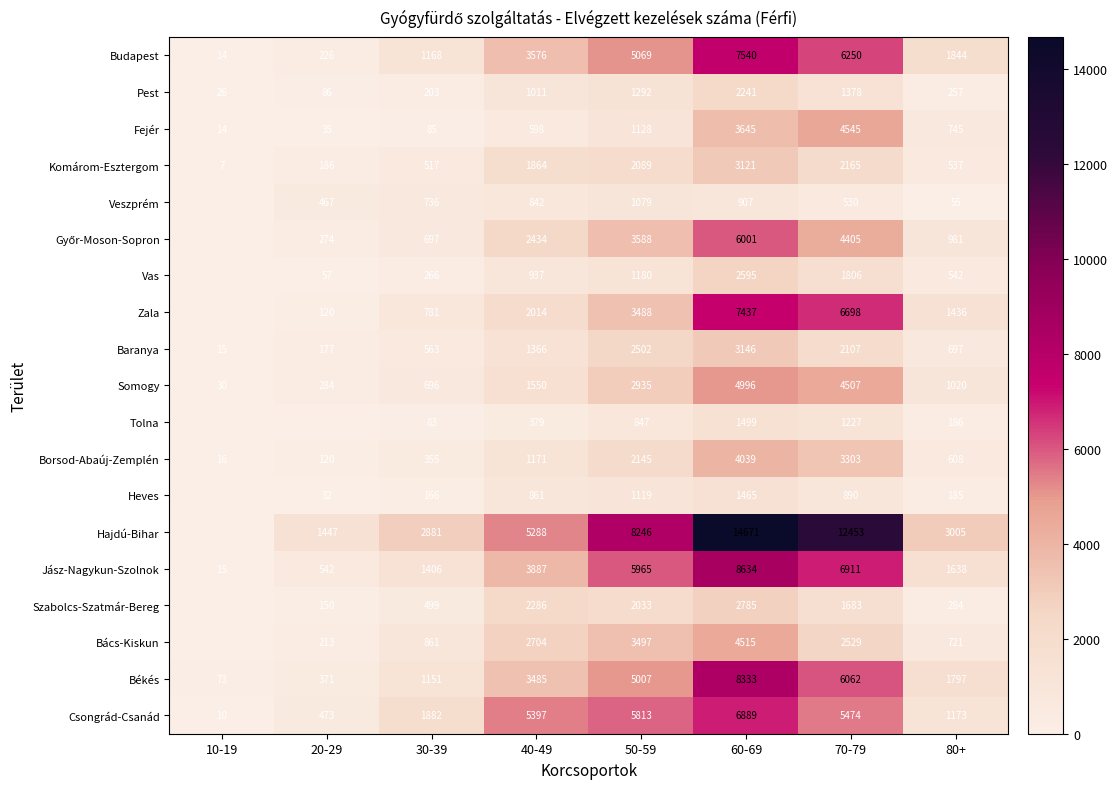

What is the difference between the Budapest values at 80+ and 30-39?

676